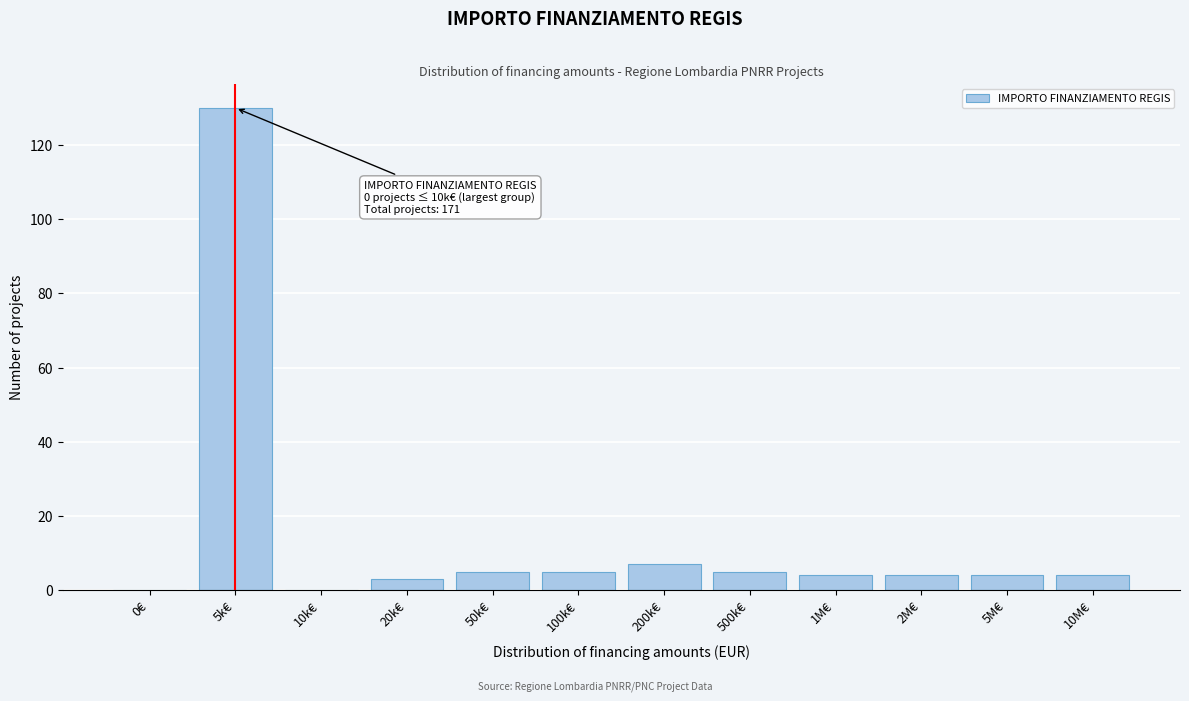

Reading left to right, what are all the values shown in this chart?

0€=0	5k€=130	10k€=0	20k€=3	50k€=5	100k€=5	200k€=7	500k€=5	1M€=4	2M€=4	5M€=4	10M€=4